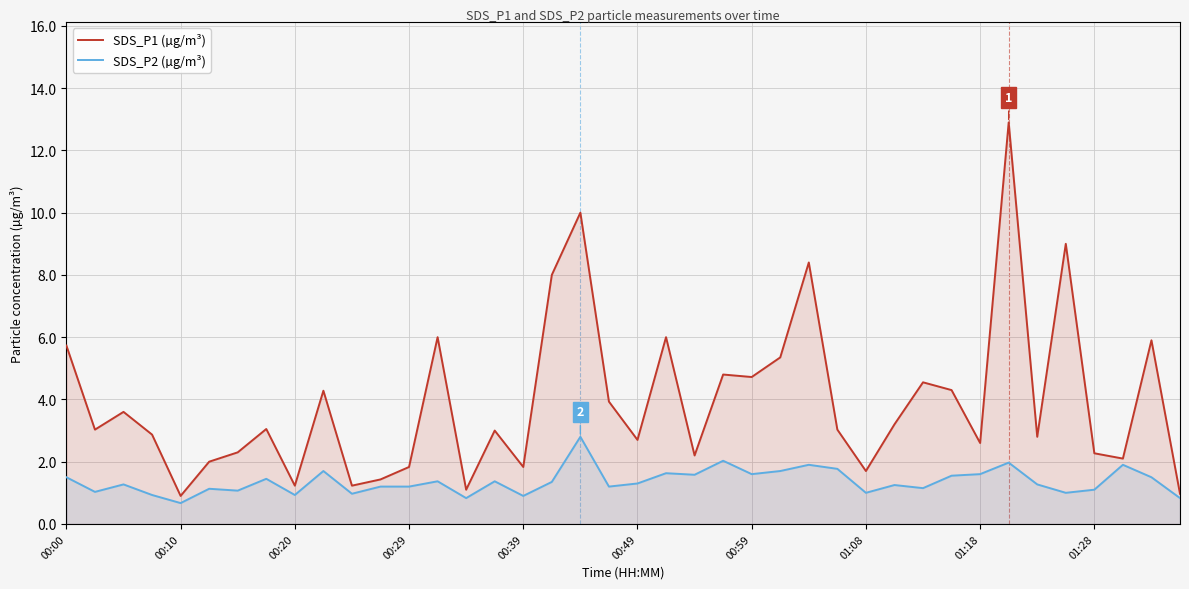

The value of SDS_P1 (µg/m³) at 34 is 2.8. True or false?

True